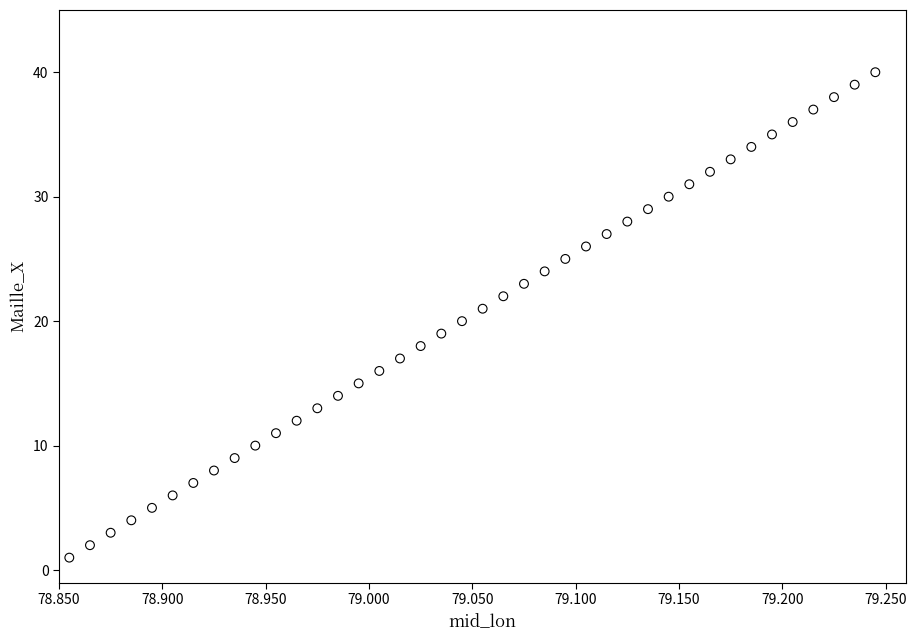

How many points are shown in the scatter plot?

40